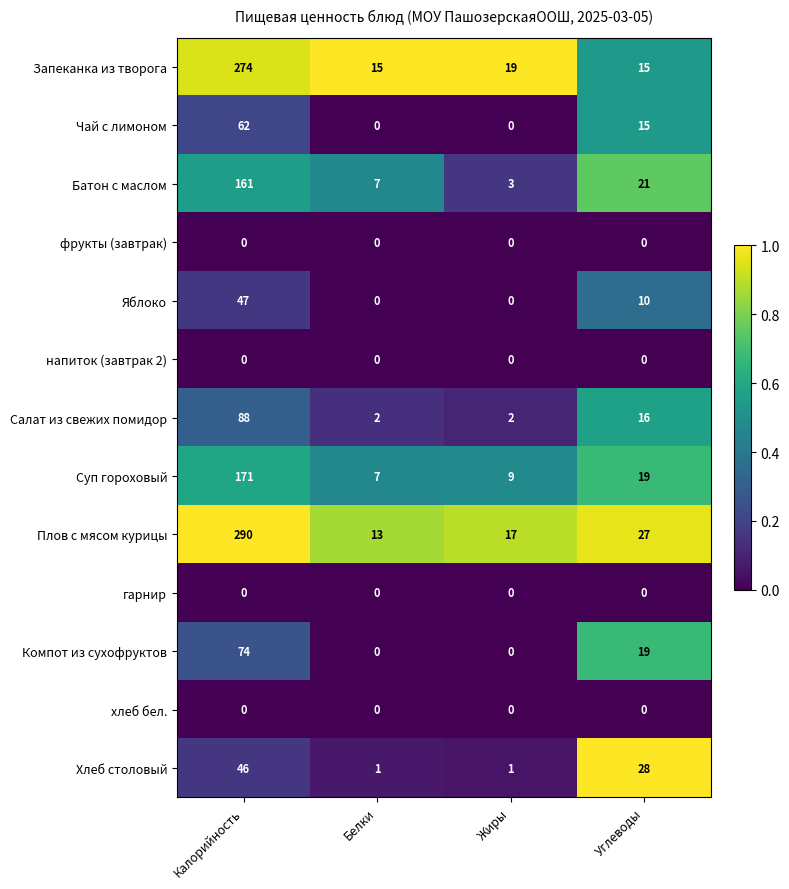

Read the Плов с мясом курицы value at Калорийность, to the nearest 5.

290